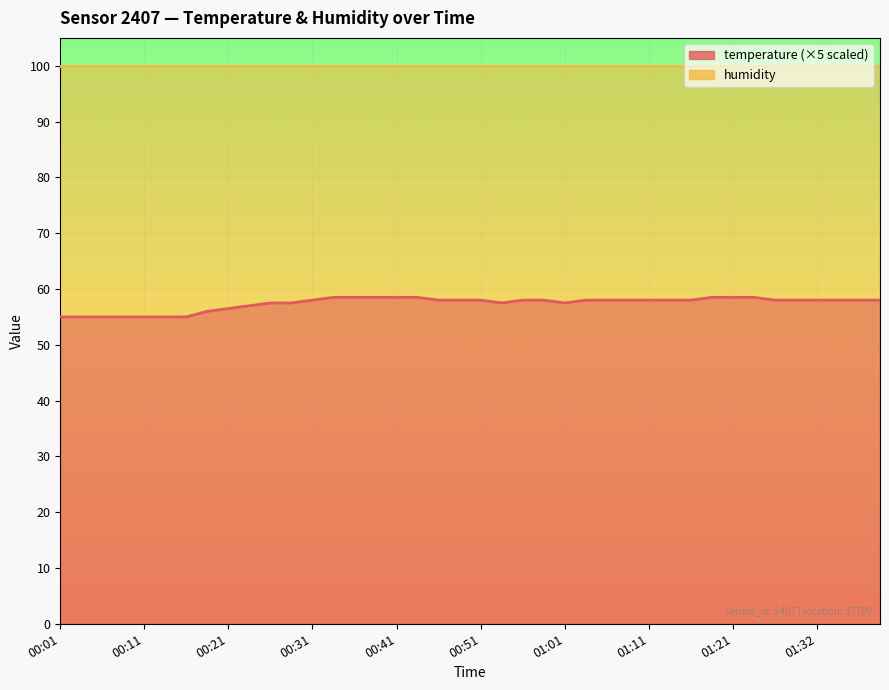

Reading left to right, list all the values displayed in this chart.

00:01=55.0	00:04=55.0	00:06=55.0	00:09=55.0	00:11=55.0	00:14=55.0	00:16=55.0	00:19=56.0	00:21=56.5	00:24=57.0	00:26=57.5	00:28=57.5	00:31=58.0	00:33=58.5	00:36=58.5	00:38=58.5	00:41=58.5	00:44=58.5	00:46=58.0	00:49=58.0	00:51=58.0	00:54=57.5	00:56=58.0	00:59=58.0	01:01=57.5	01:04=58.0	01:06=58.0	01:09=58.0	01:11=58.0	01:14=58.0	01:16=58.0	01:19=58.5	01:21=58.5	01:24=58.5	01:26=58.0	01:29=58.0	01:32=58.0	01:34=58.0	01:37=58.0	01:39=58.0